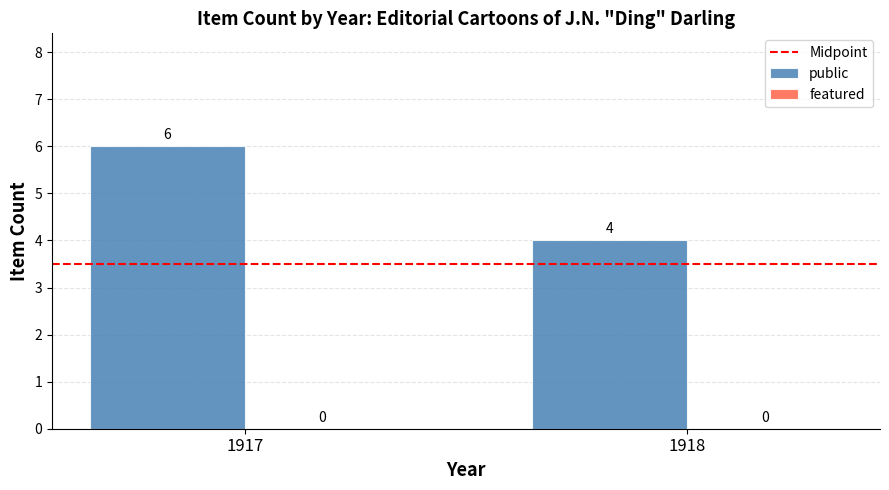

The chart shows a value of 6 at 1918. True or false?

False